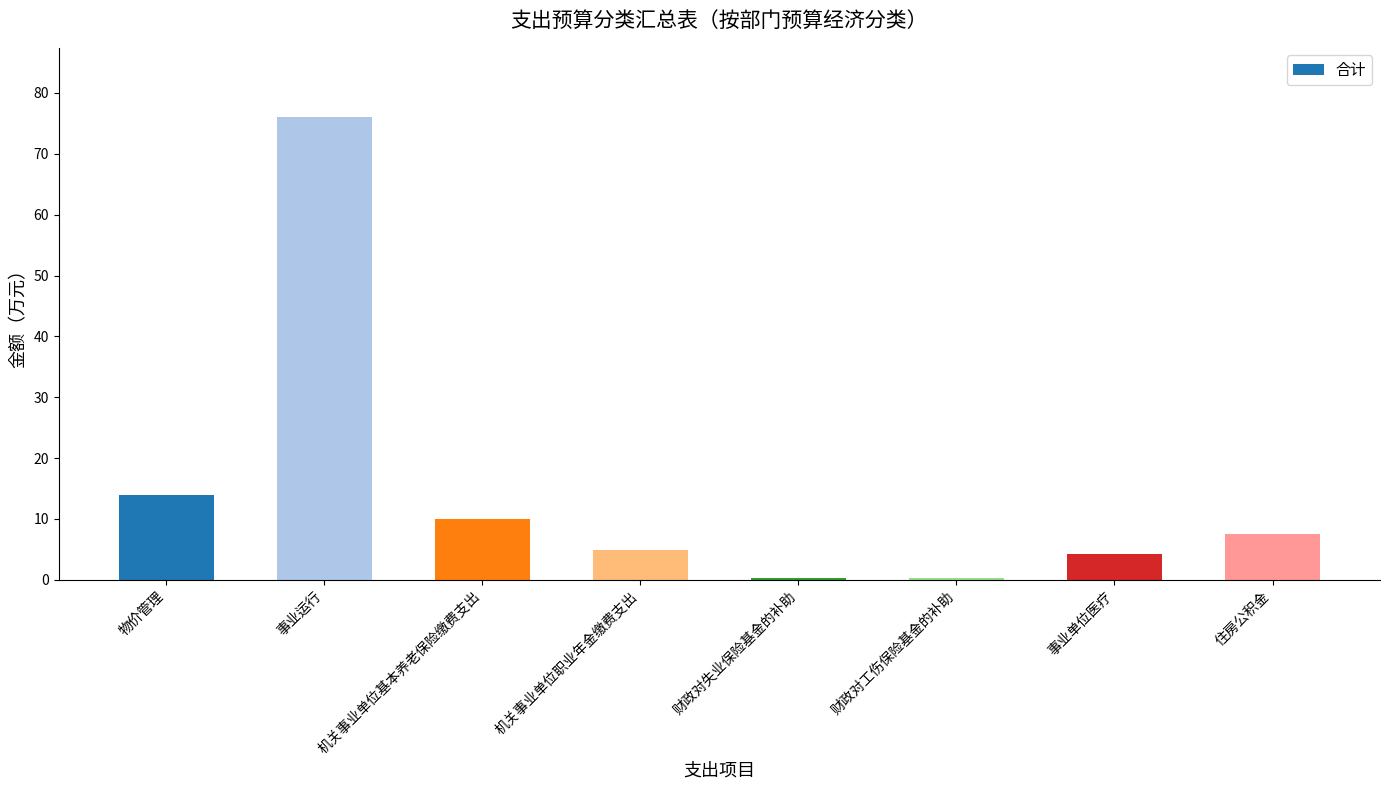

At which label does the data first exceed 7?

物价管理